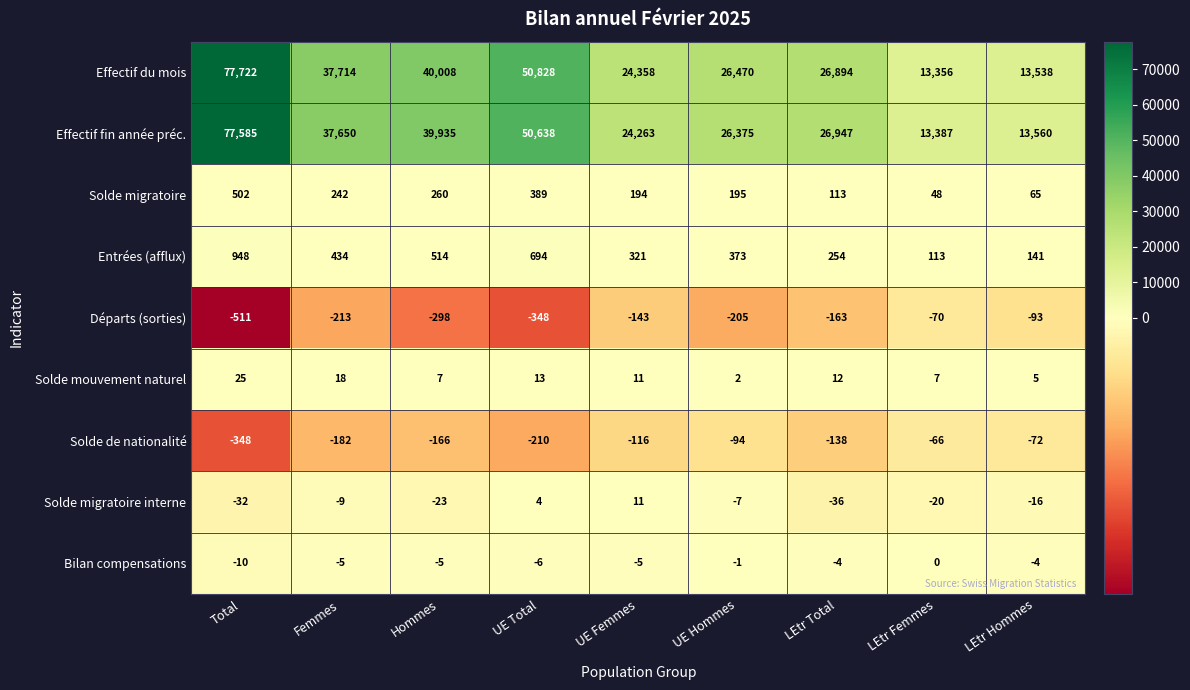

Which series has the largest total across all categories?

Effectif du mois